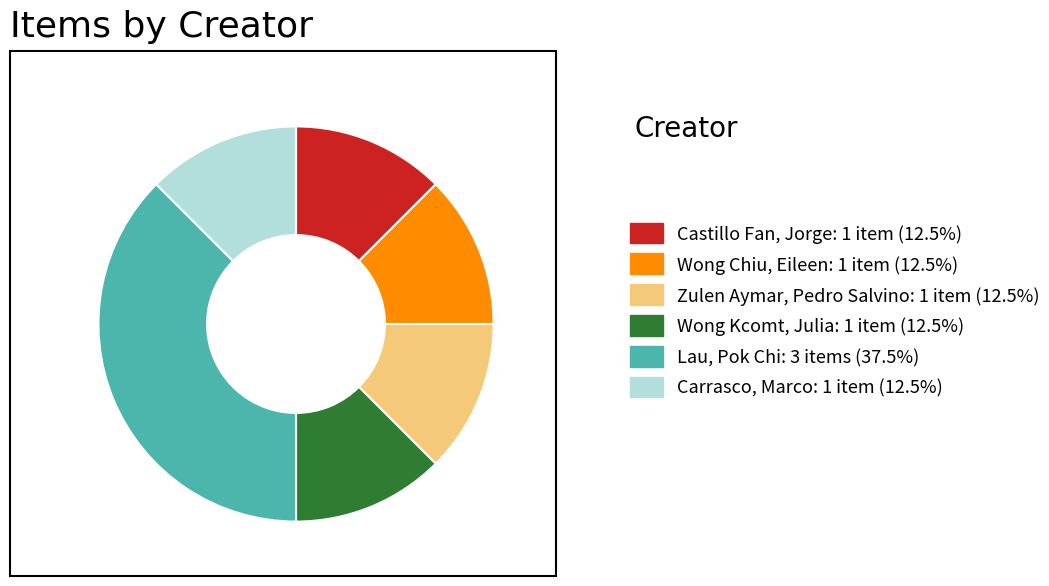

True or false: Castillo Fan, Jorge accounts for 22% of the total.

False